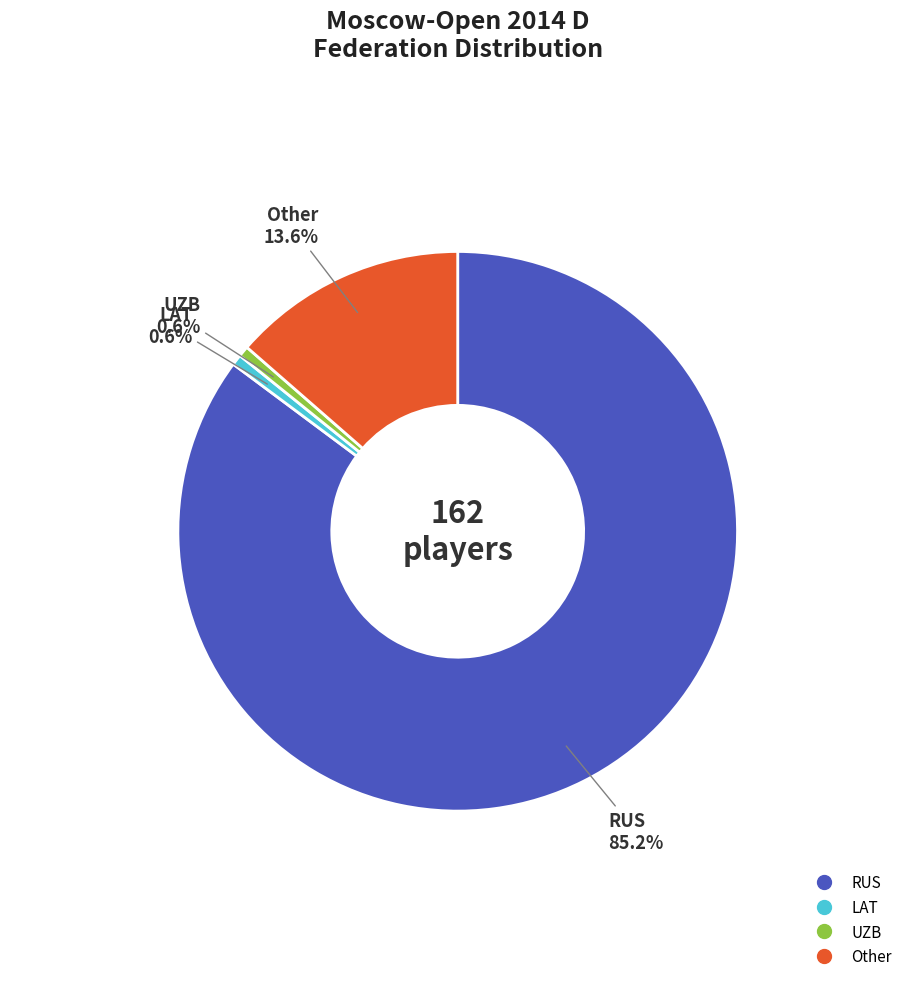

How many slices are in this pie chart?

4